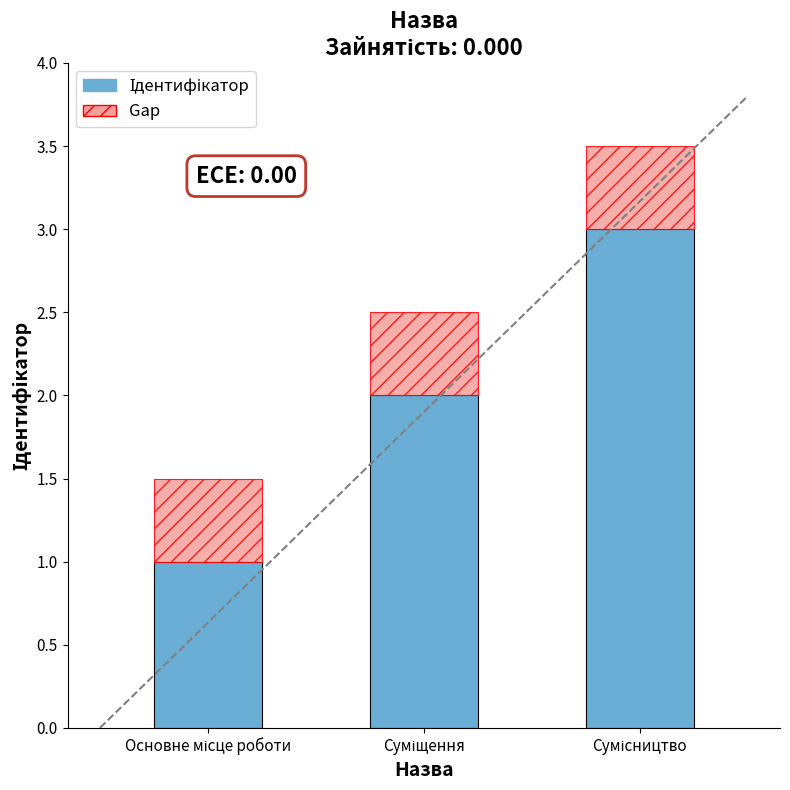

The Gap series shows 0.5 at Суміщення. True or false?

True